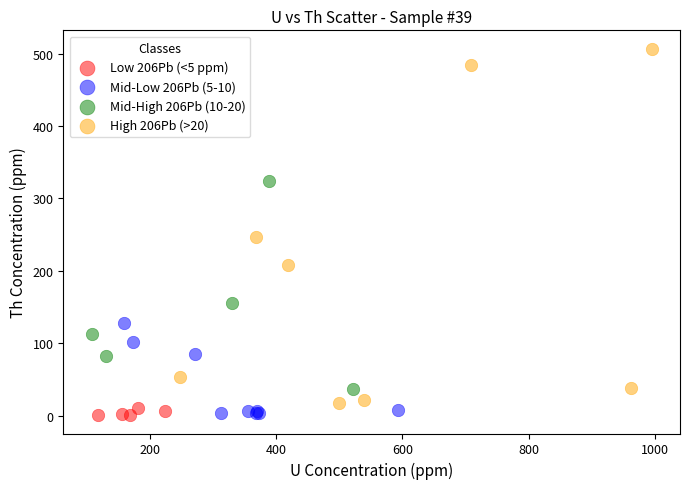

Which series contains the highest Y value?

High 206Pb (>20)